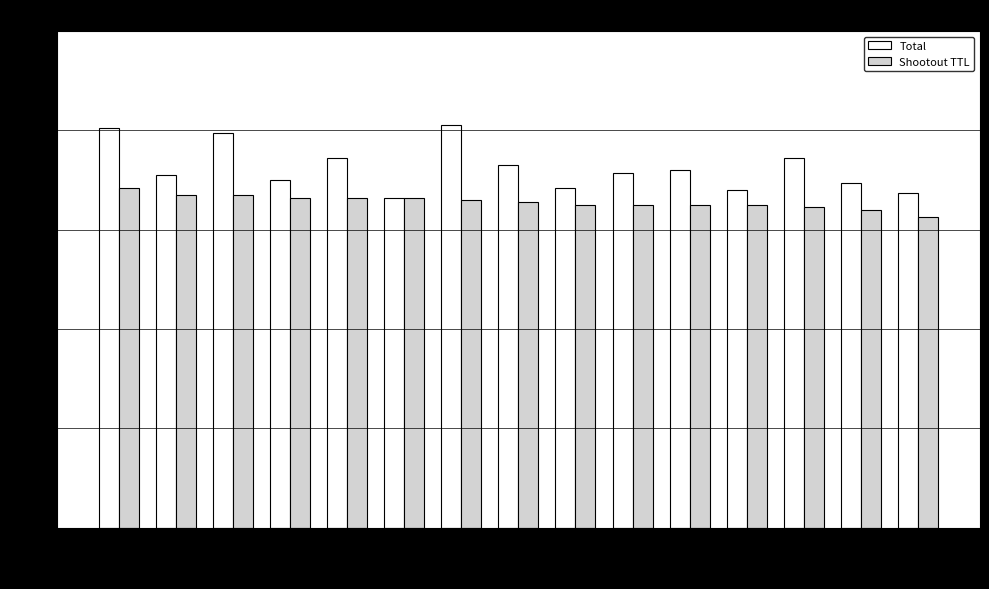

How many distinct data groups are displayed?

2